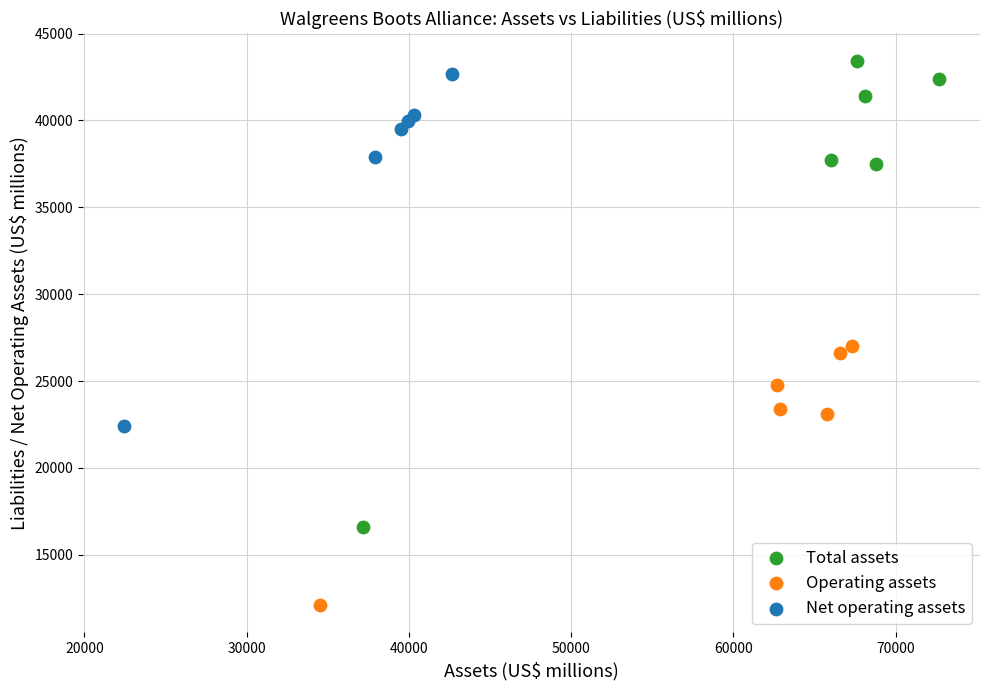

Which series has the widest spread of Y values?

Total assets